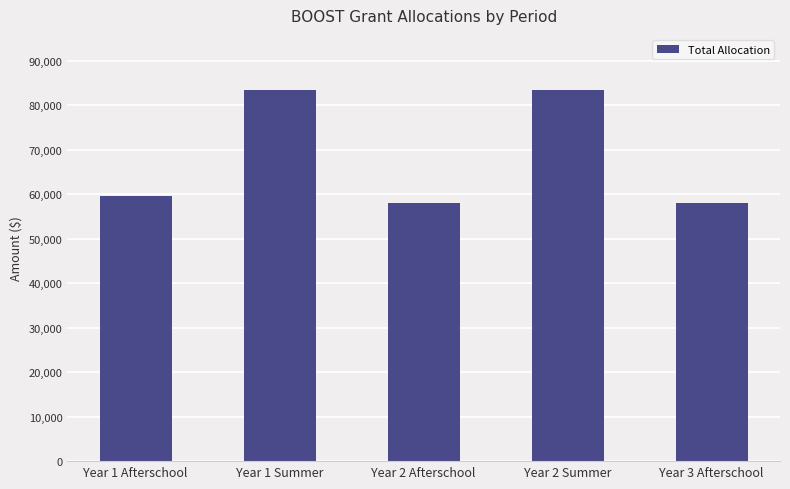

What is the label of the 4th bar from the right?

Year 1 Summer